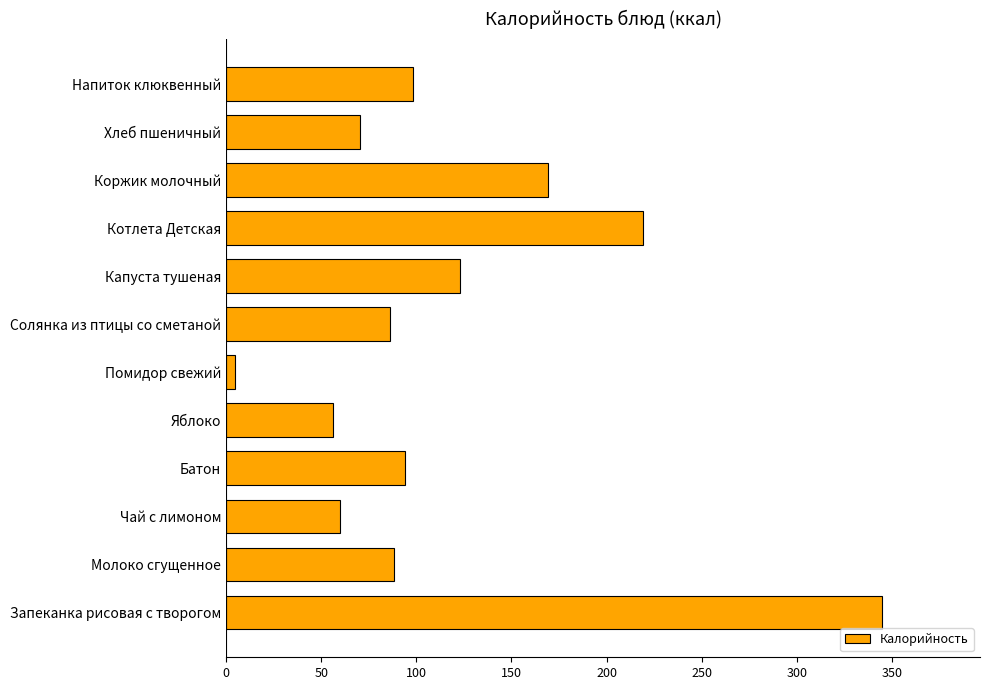

What is the change in value from Коржик молочный to Напиток клюквенный?

-71.0